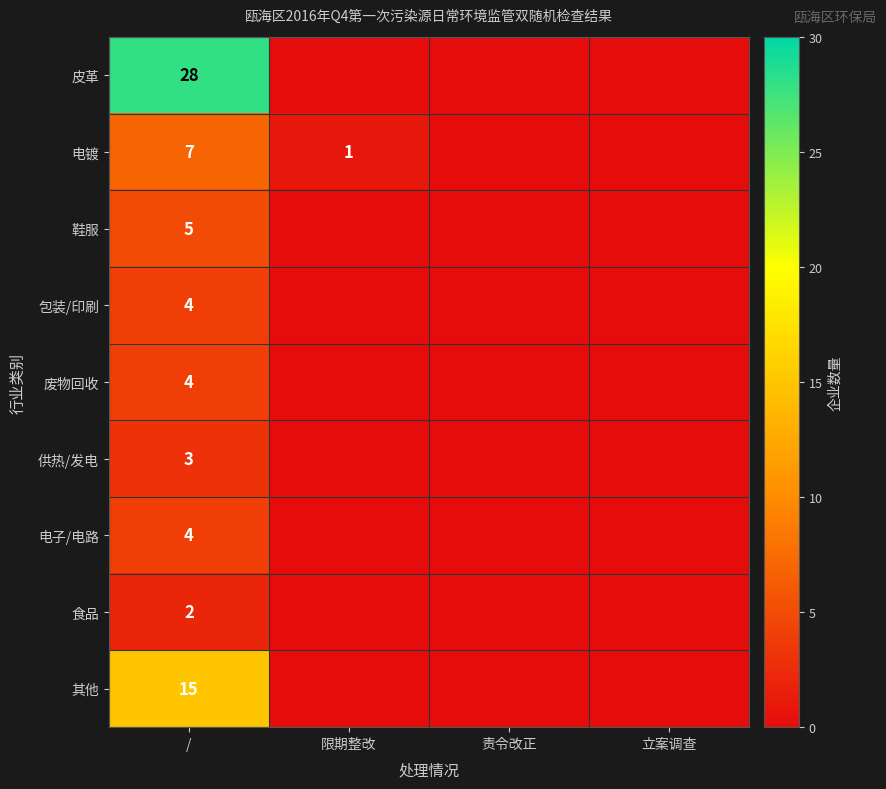

At how many categories does at least one series exceed 12?

1